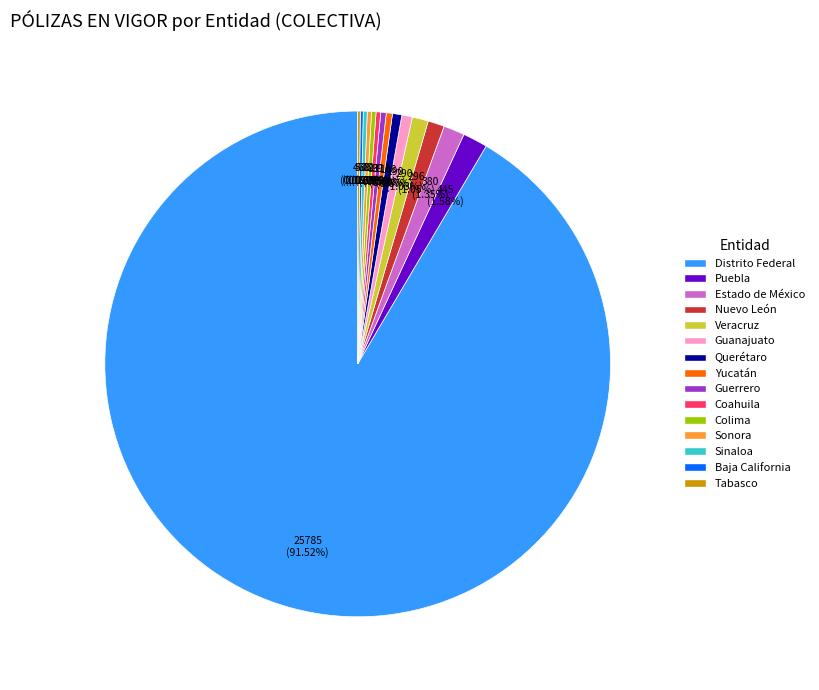

Is there any slice that represents more than half of the pie?

Yes